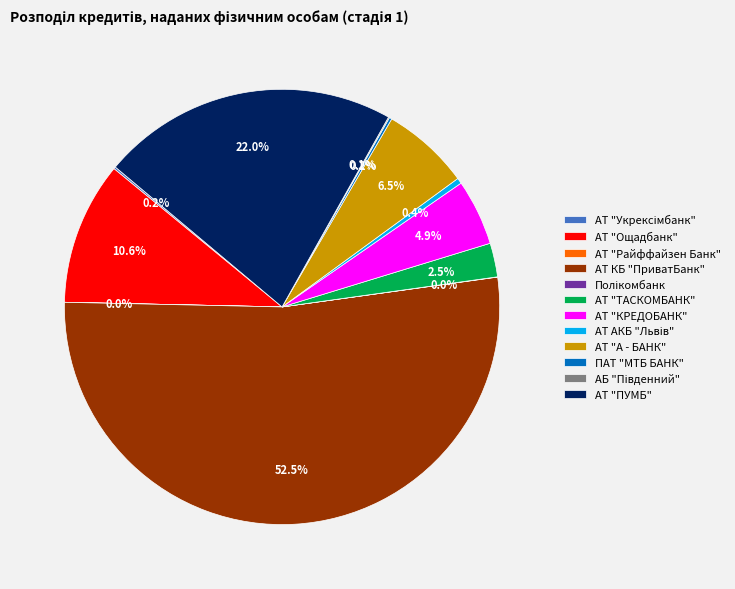

What percentage is NOT represented by АТ "Ощадбанк"?

89.4%